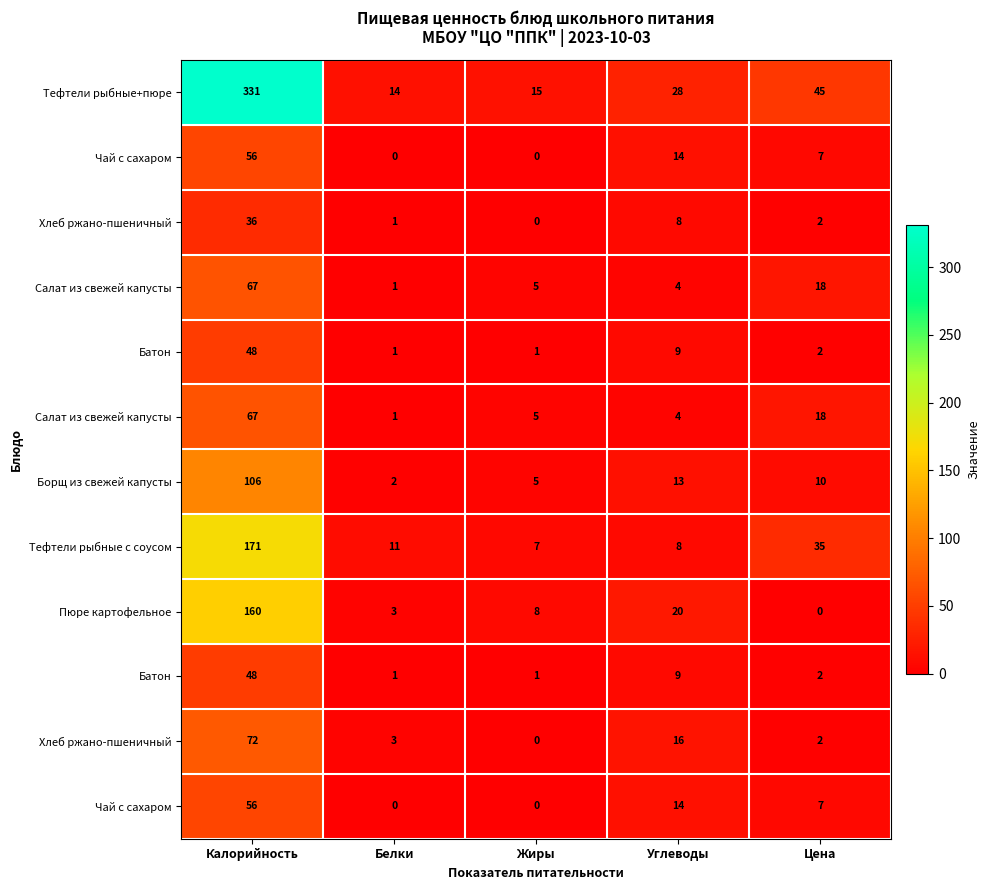

How many data points does each series have?

5